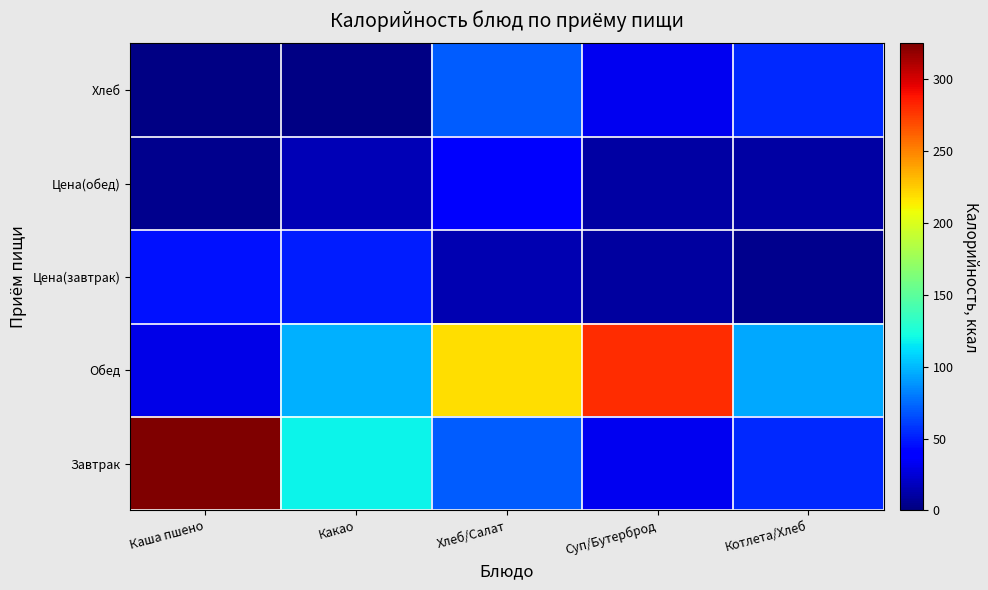

Between Каша пшено and Хлеб/Салат, which series saw the biggest shift?

Завтрак